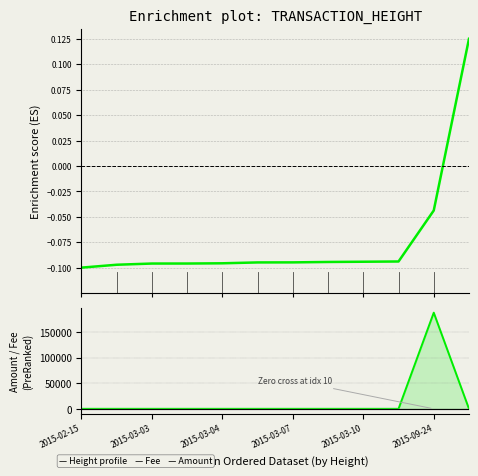

True or false: Amount and Height (normalized) intersect in this chart.

True